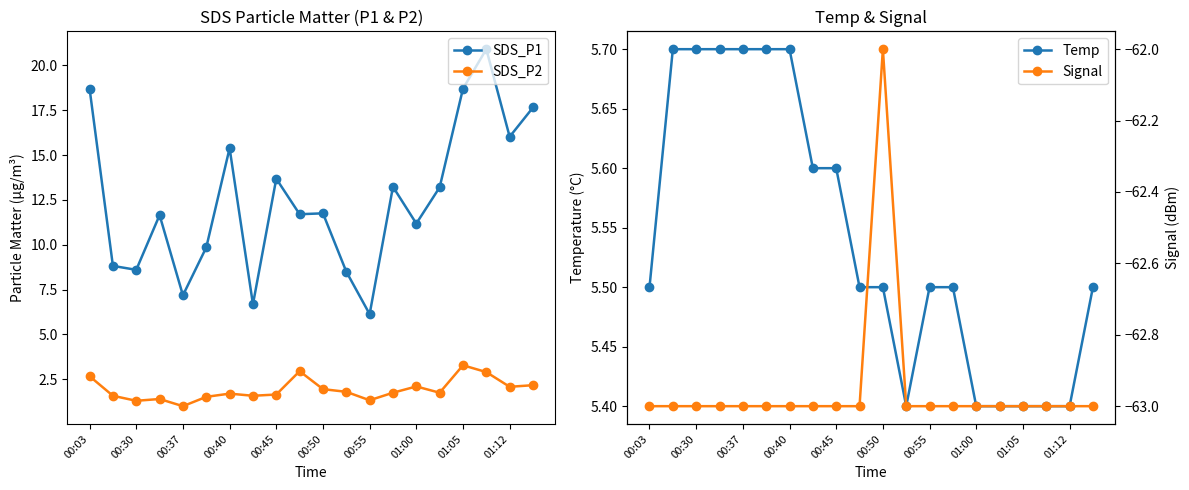

True or false: SDS_P2 and Temp cross at least once.

False